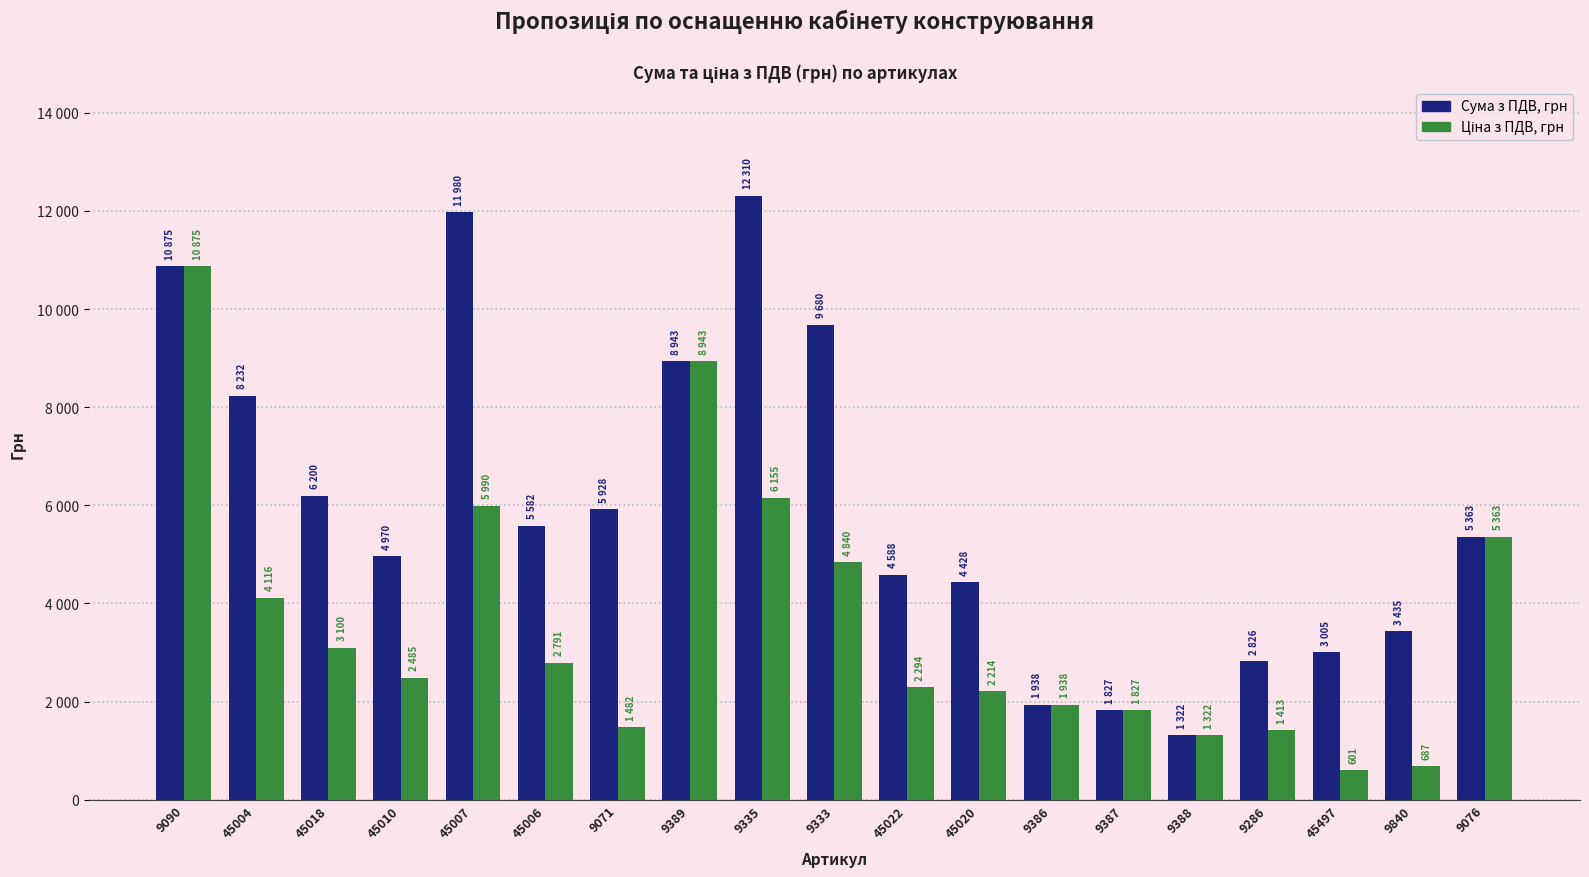

What is the minimum value for Ціна з ПДВ, грн?

601